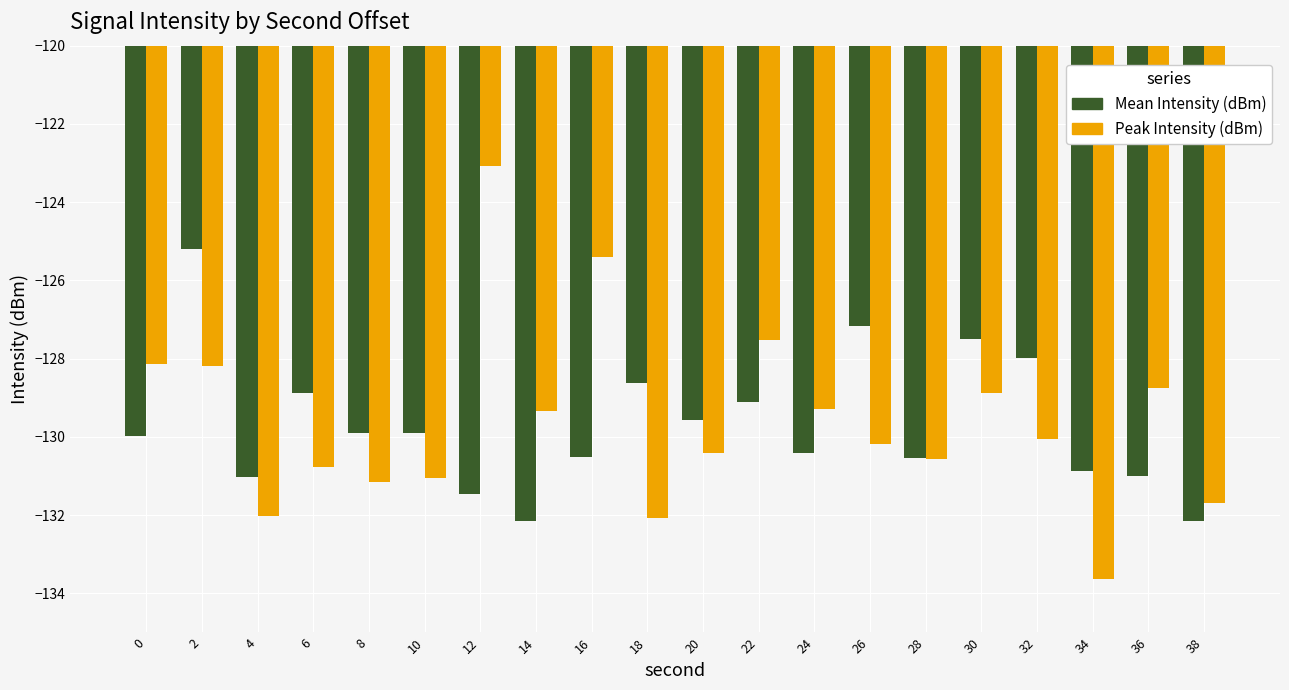

How many categories are shown in the chart?

20